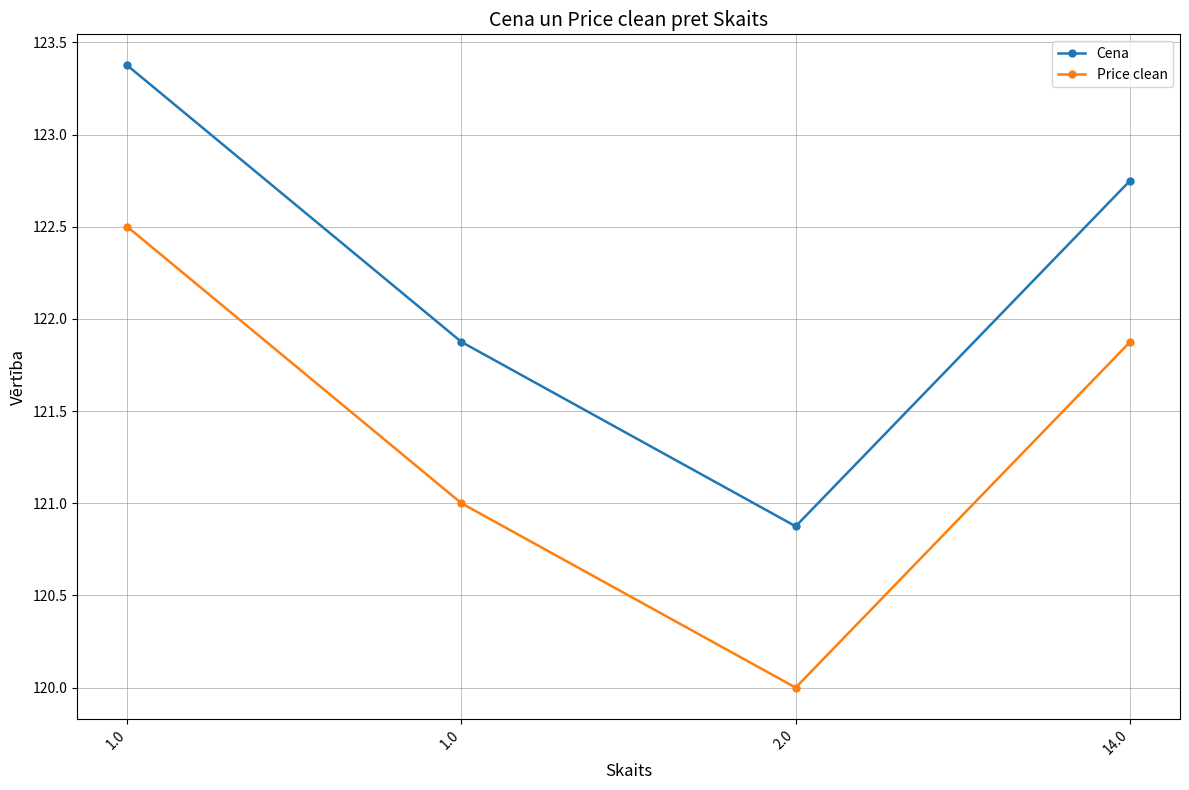

How many distinct data groups are displayed?

2